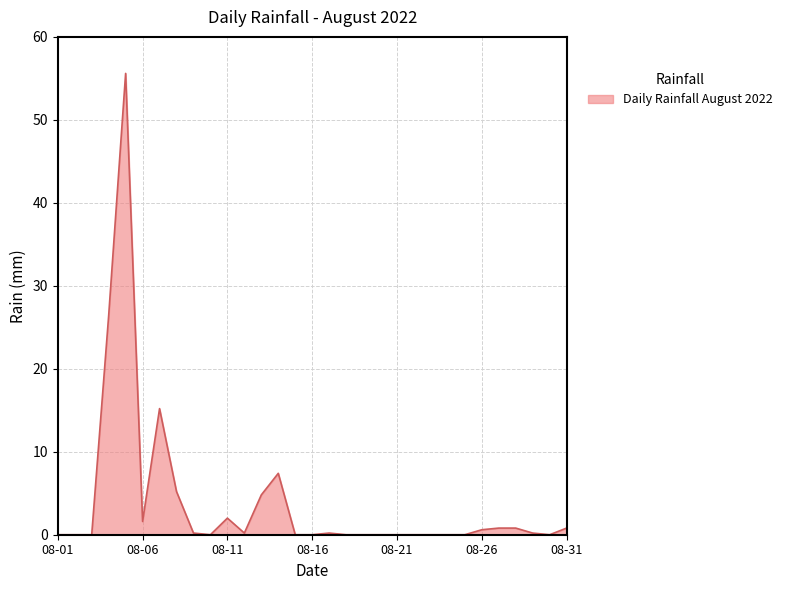

How many categories are shown in the chart?

31